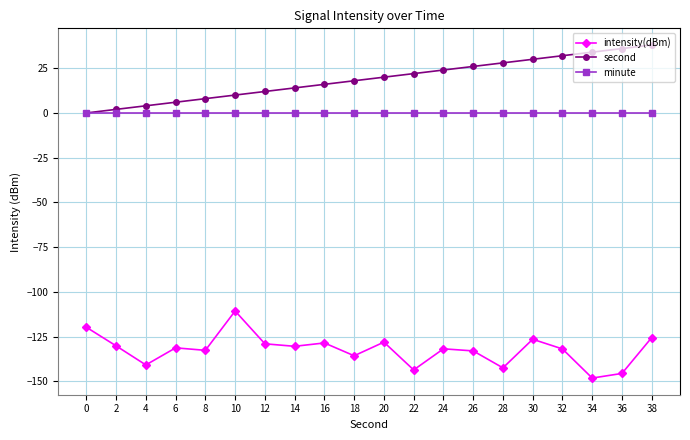

What is the total value across all series at 0?

-119.8